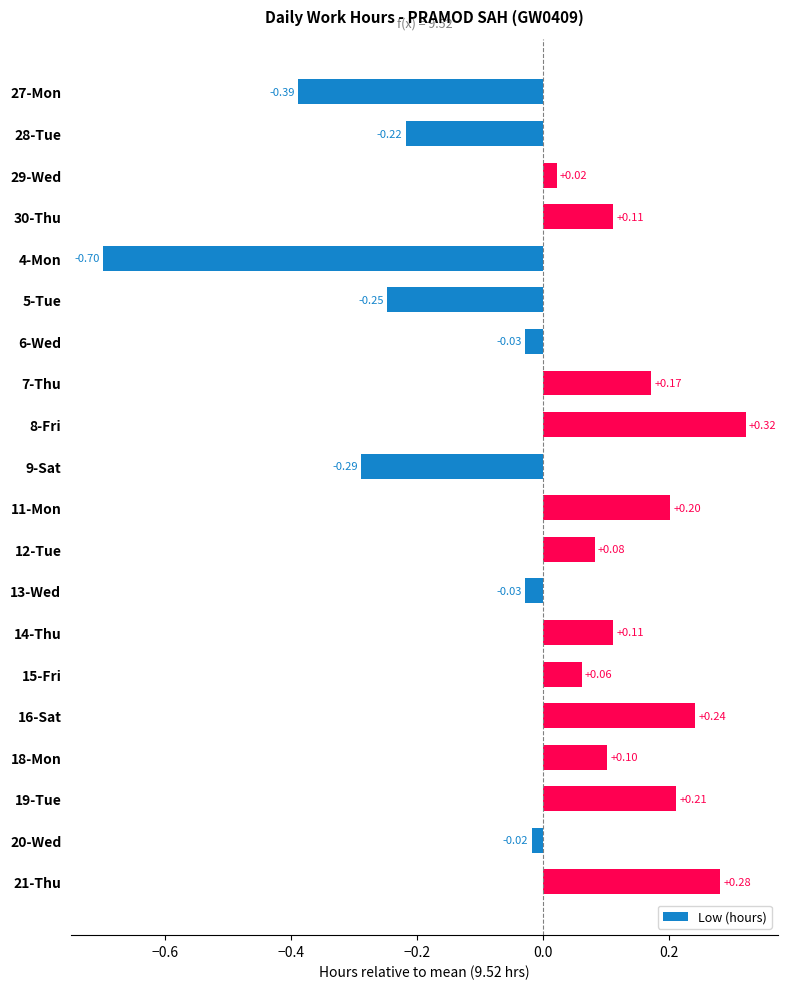

Between 6-Wed and 11-Mon, which is larger?

11-Mon